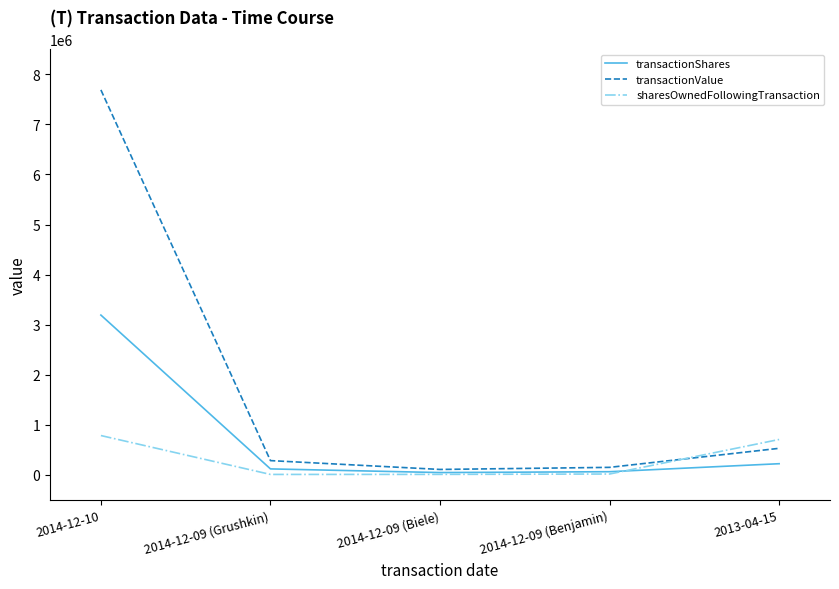

Which series has the widest spread of values?

transactionValue